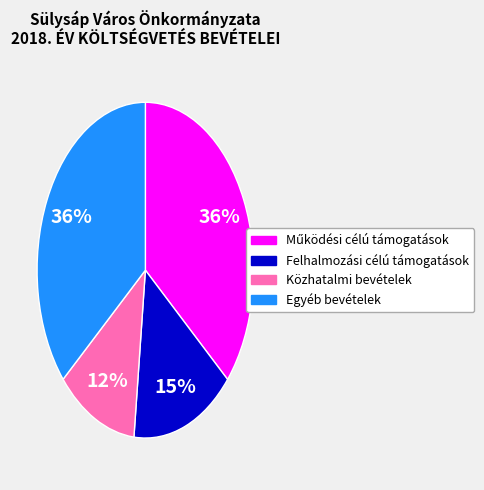

To the nearest percent, what is the average slice percentage?

25%